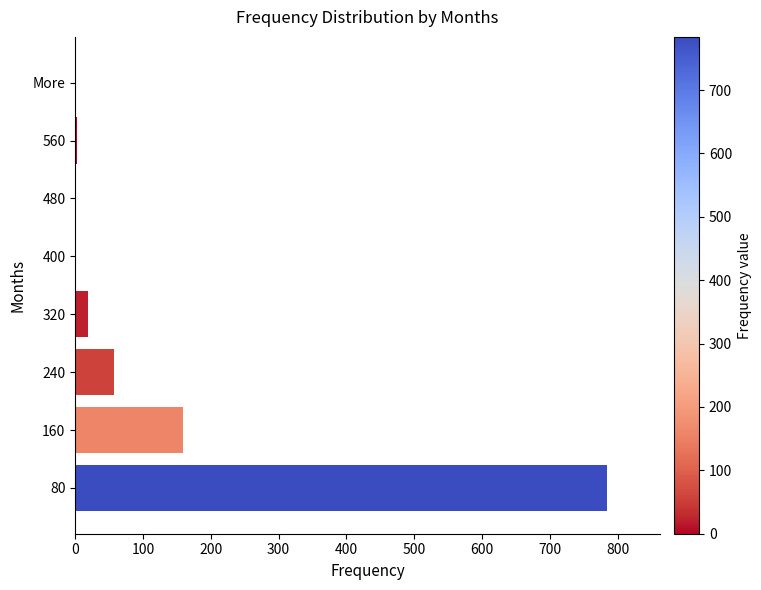

True or false: the data shows 19 at 240.

False